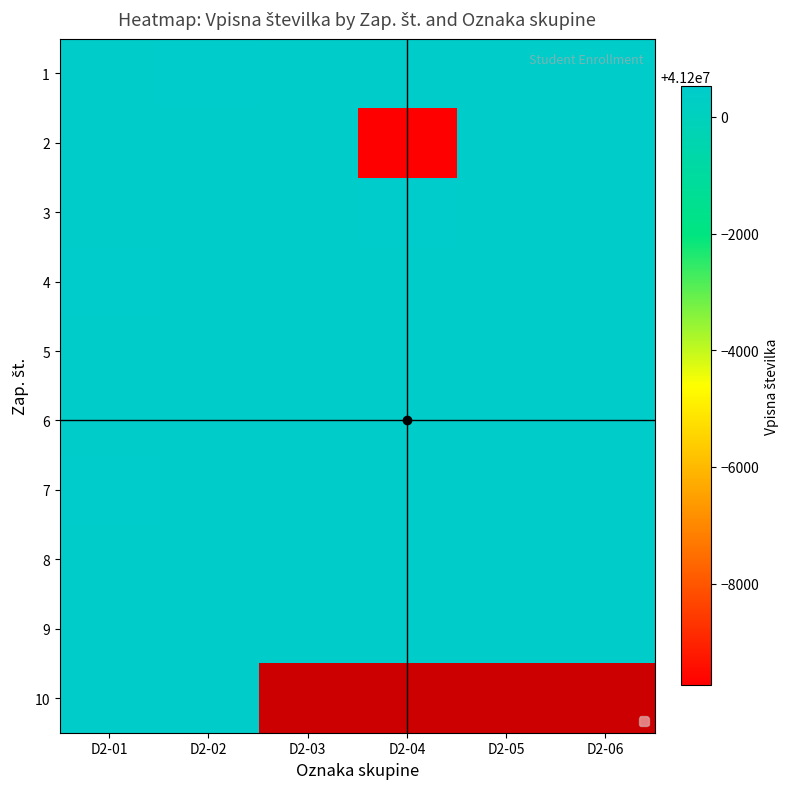

At which label is 1 closest to 41200467?

D2-06